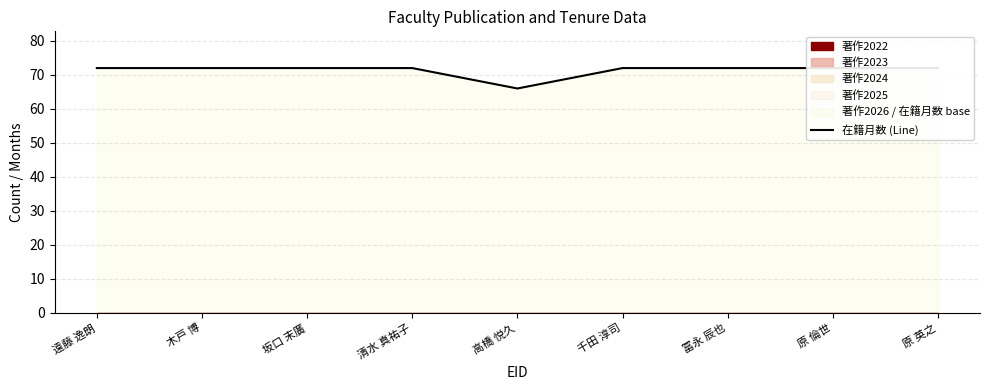

Read the value at 冨永 辰也.

72